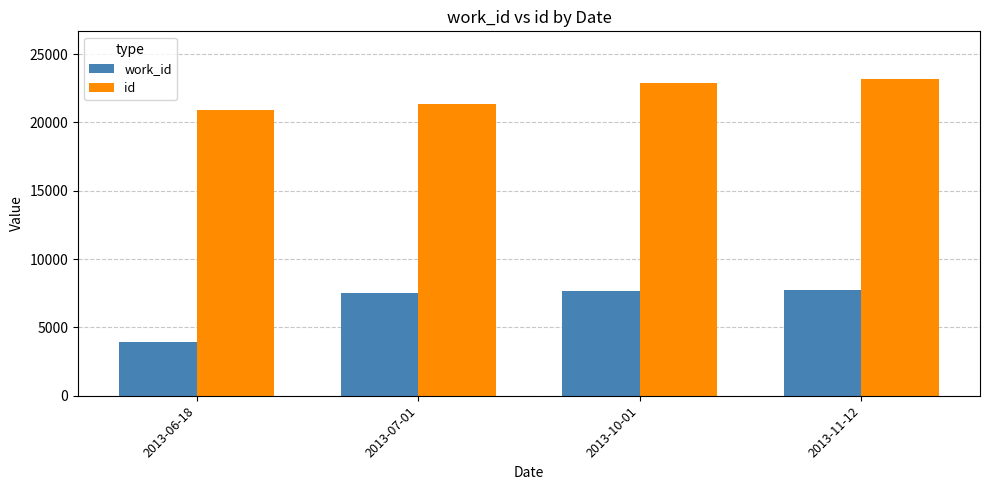

What is the sum of the id values at 2013-10-01 and 2013-11-12?

46084